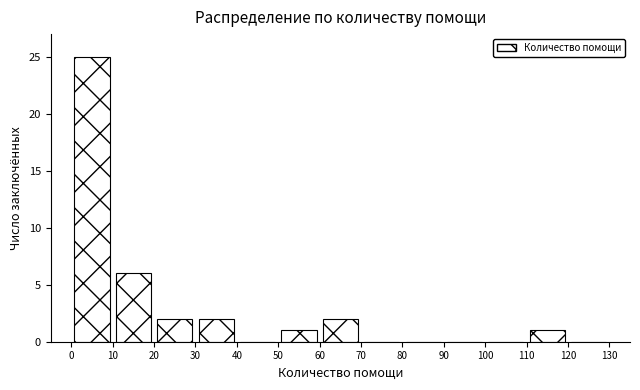

Reading left to right, transcribe this chart: for each bar, give the range it covers on the x-axis and its height. The values are not printed on the chart, so give them approximately, as read against the axis.

0 to 10: 25
10 to 20: 6
20 to 30: 2
30 to 40: 2
40 to 50: 0
50 to 60: 1
60 to 70: 2
70 to 80: 0
80 to 90: 0
90 to 100: 0
100 to 110: 0
110 to 120: 1
120 to 130: 0